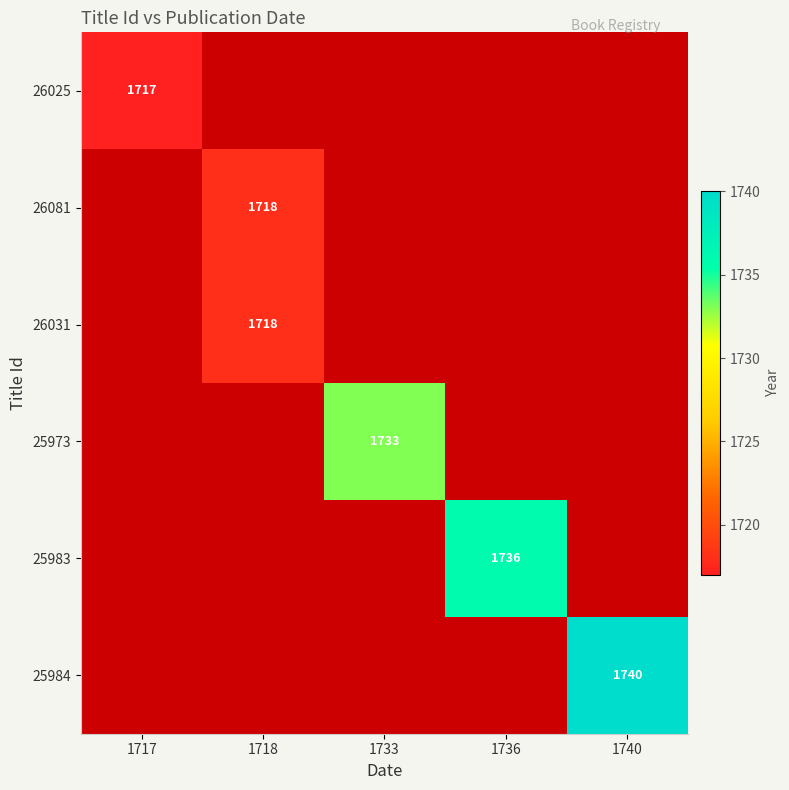

The value of 26025 at 1717 is 603. True or false?

False